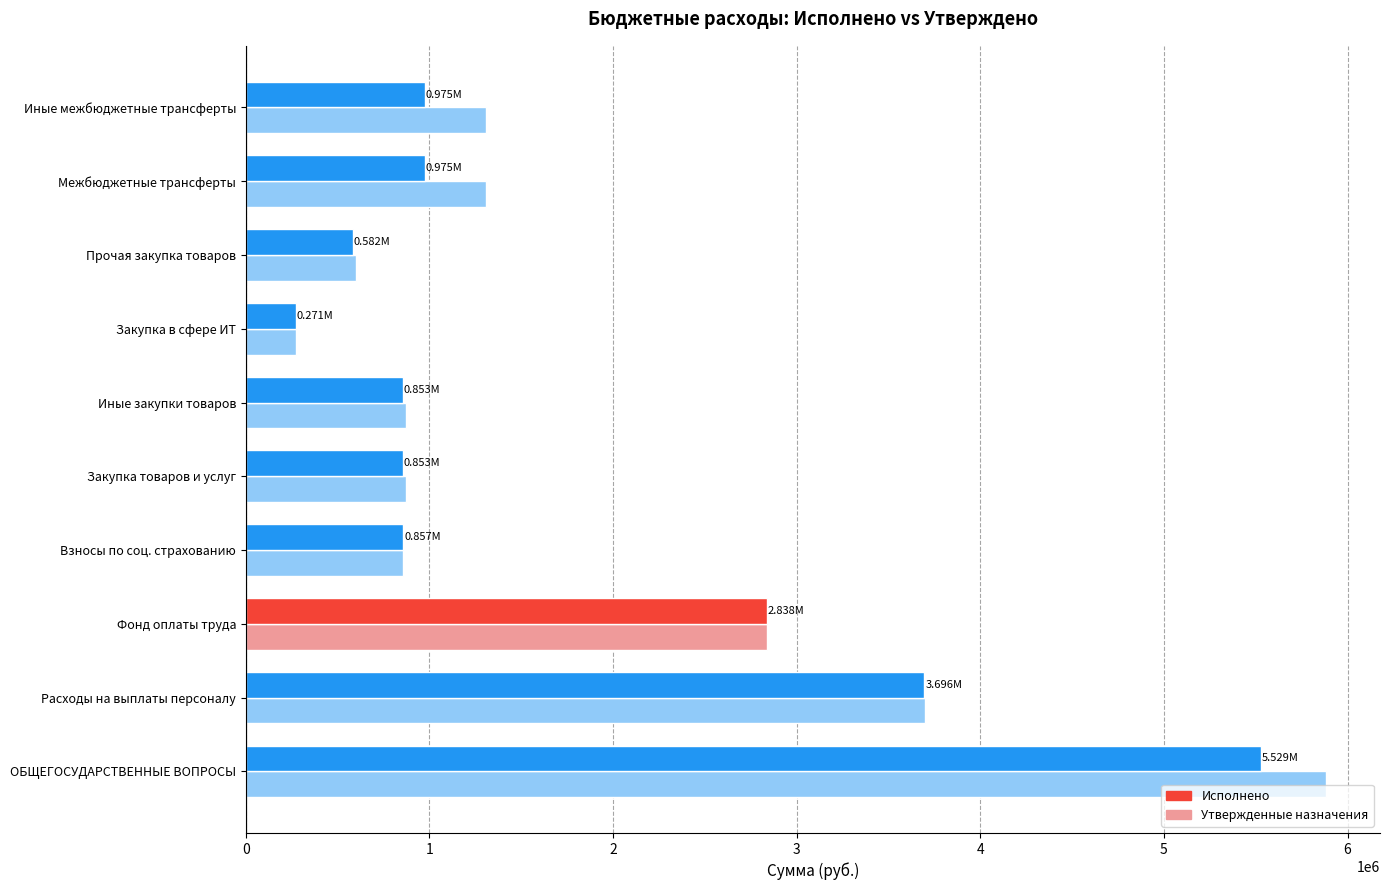

At which category is the sum across all series the highest?

ОБЩЕГОСУДАРСТВЕННЫЕ ВОПРОСЫ